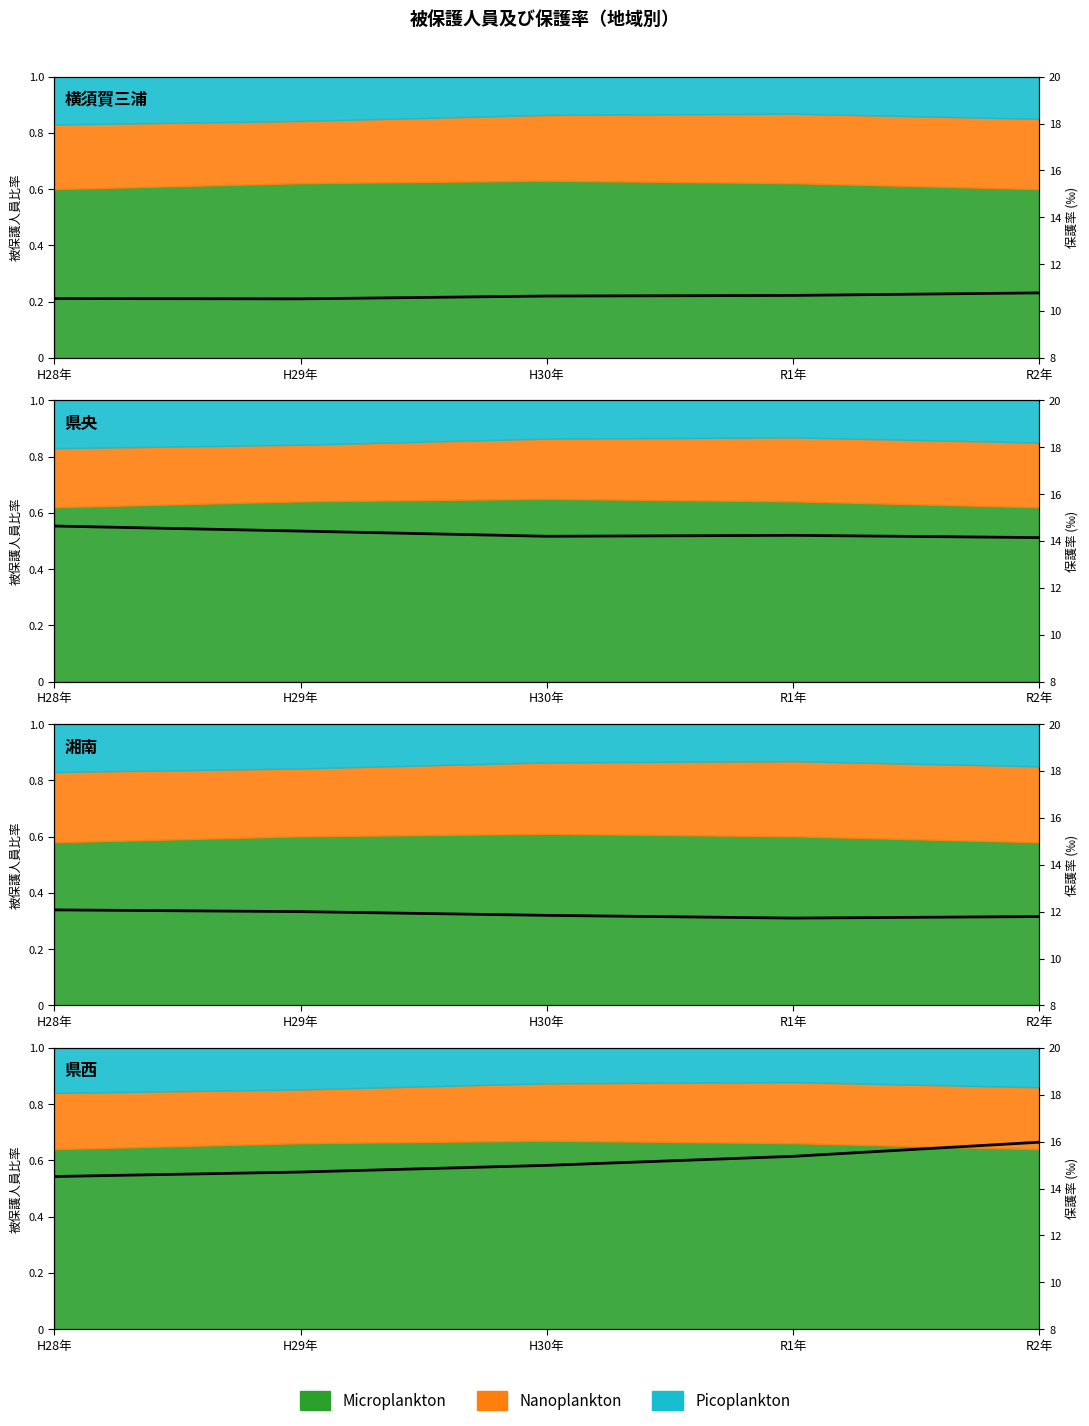

Approximately how many times larger is the value at R2年 compared to H28年?

1.1